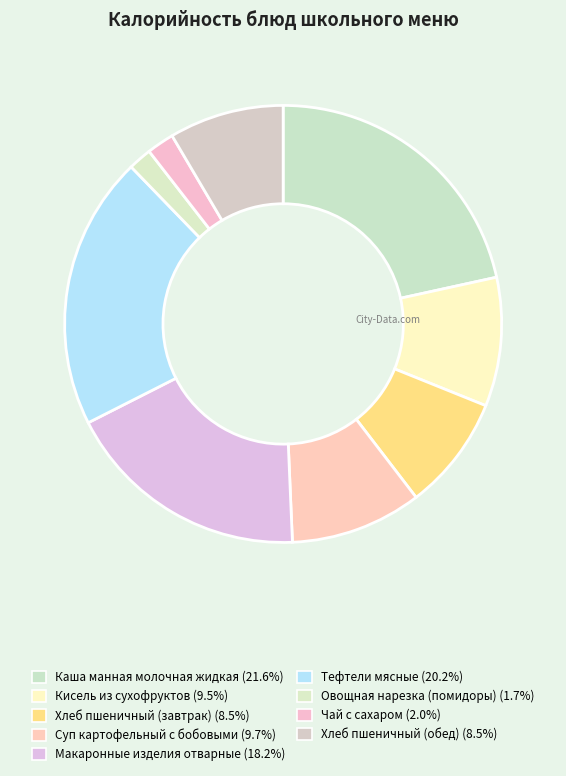

Is there a majority slice in this chart?

No